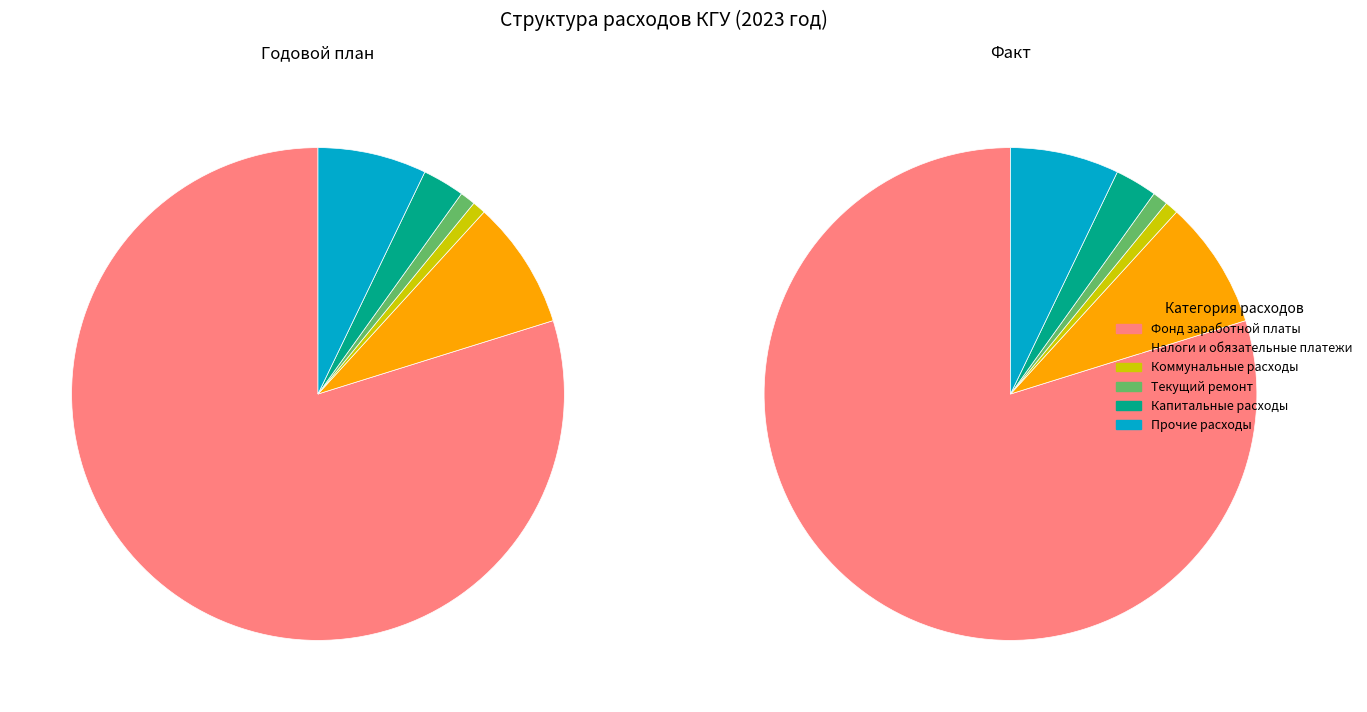

Is there any slice that represents more than half of the pie?

Yes